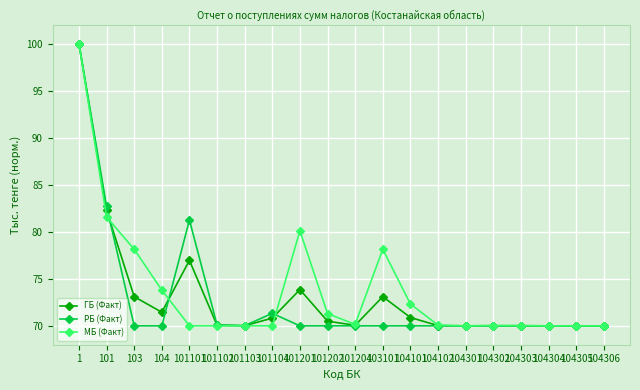

Where is the first local maximum for РБ (Факт)?

101101